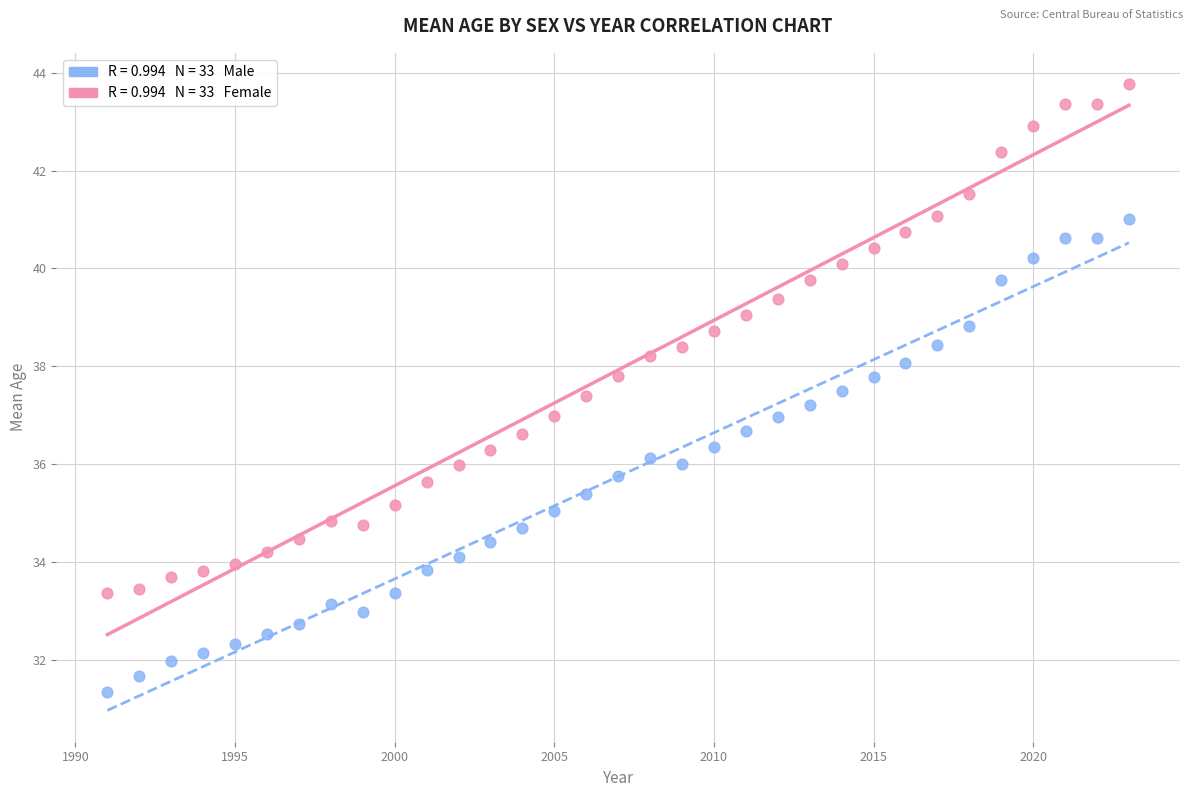

Across all data points, what is the range of Y values (max minus min)?

12.4